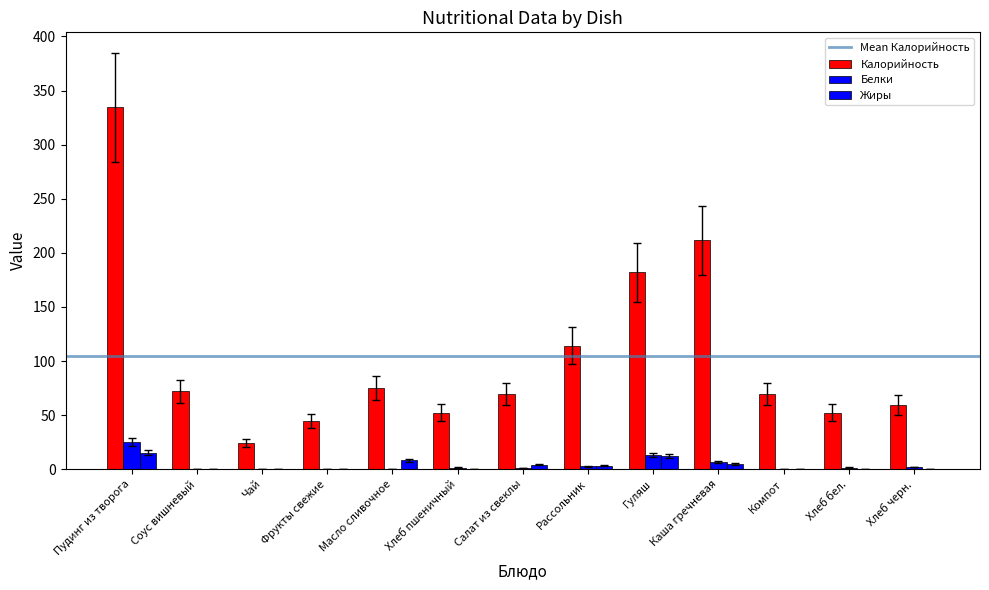

Are the bars grouped side by side (vs. stacked)?

Yes